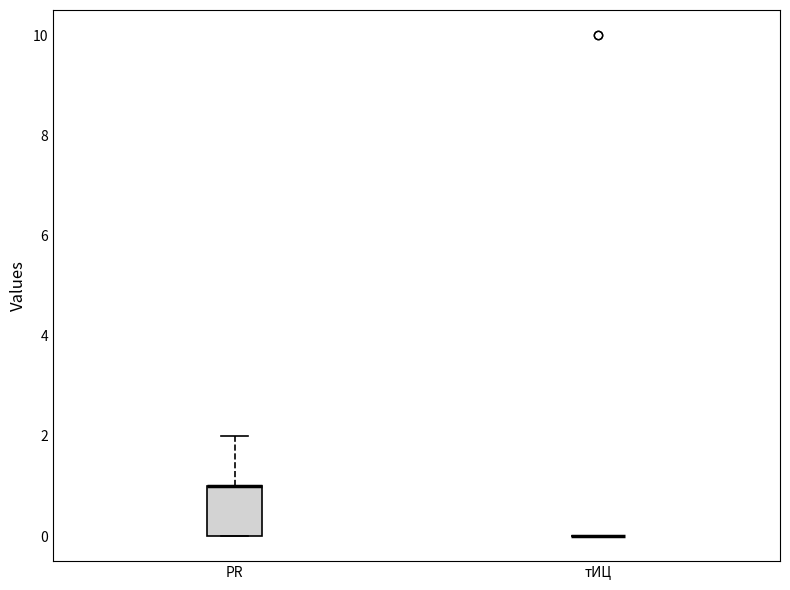

Reading left to right, read every box against the y-axis: the position of its median line, the range the box covers, and the ends of its whiskers. The values are not printed on the chart, so give them approximately, as read against the axis.

PR: median 1 (drawn on the box's upper edge), box 0 to 1, whiskers 0 to 2
тИЦ: box collapsed to a line at 0, whiskers 0 to 0